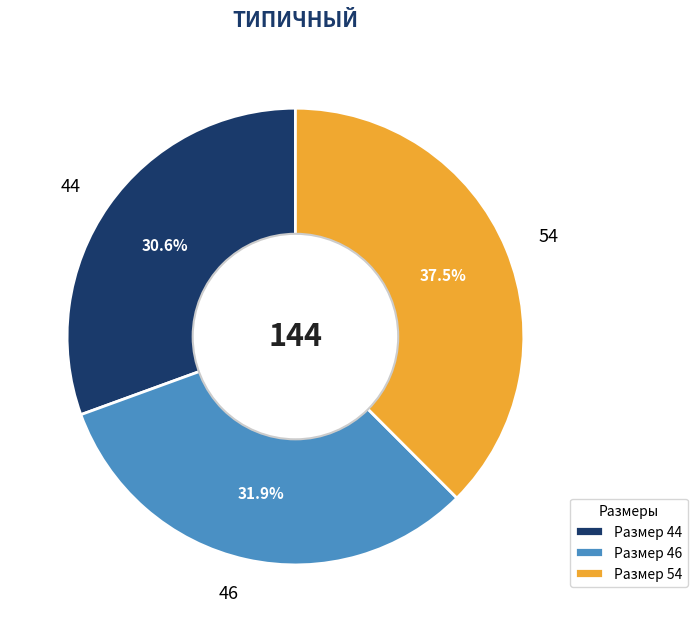

Rank the categories by value from highest to lowest.

54, 46, 44